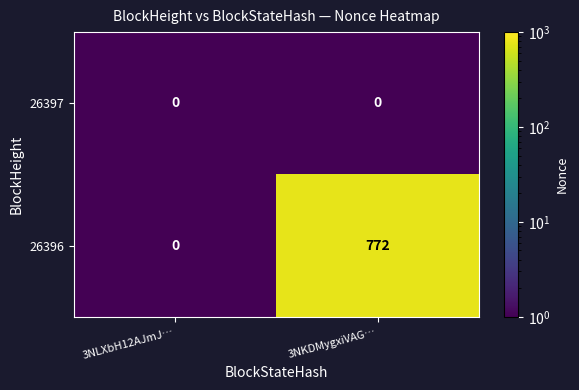

What is the sum of all 26396 values?

772